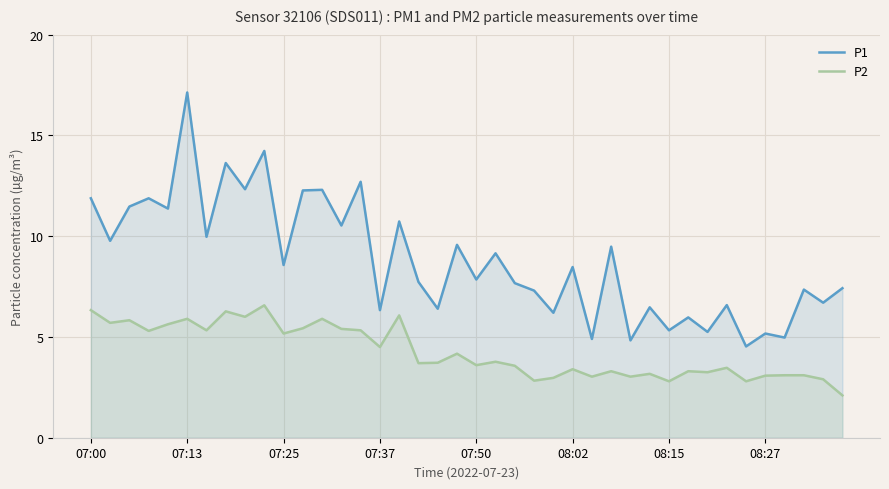

List the series in order of their peak value, highest first.

P1, P2